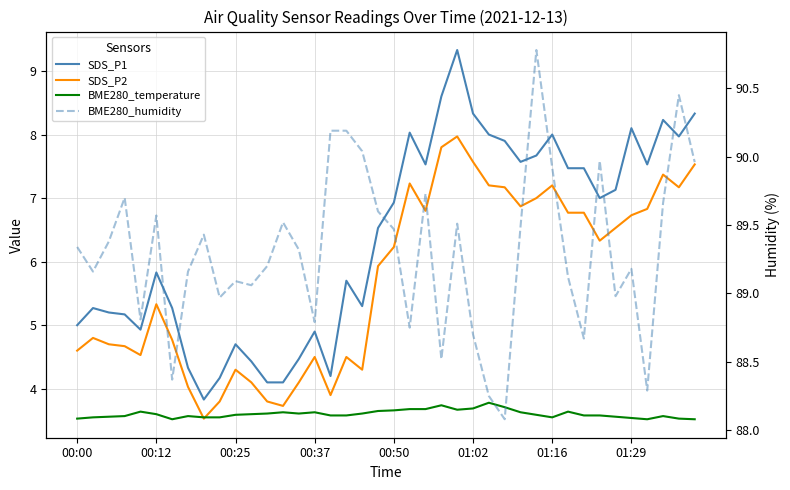

Does the chart have visible grid lines?

Yes